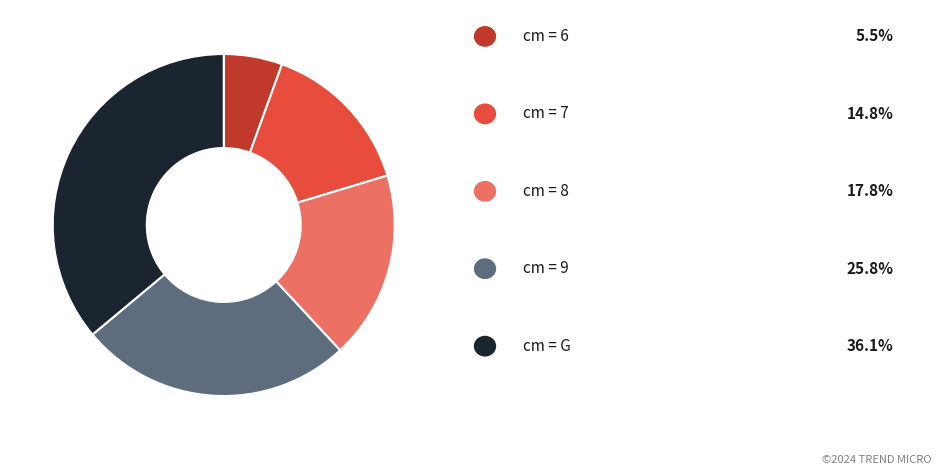

Is there any slice that represents more than half of the pie?

No